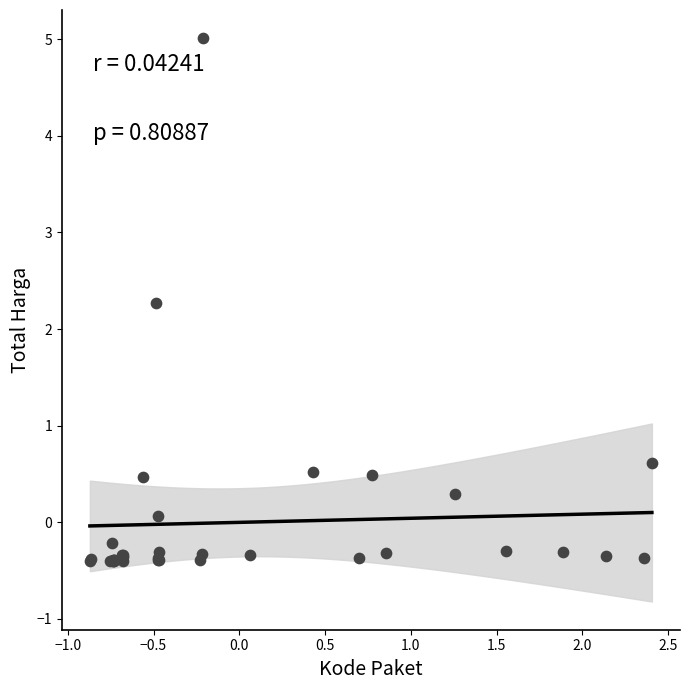

What Y value in the scatter plot is closest to 2?

2.3